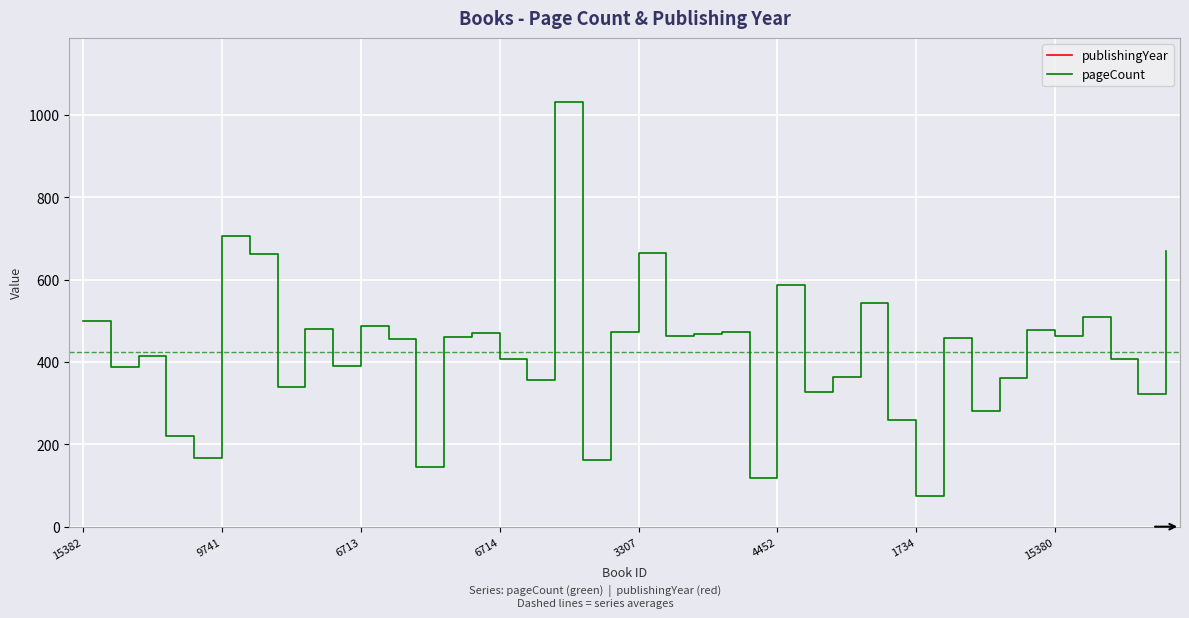

What is the average value of the pageCount series?

425